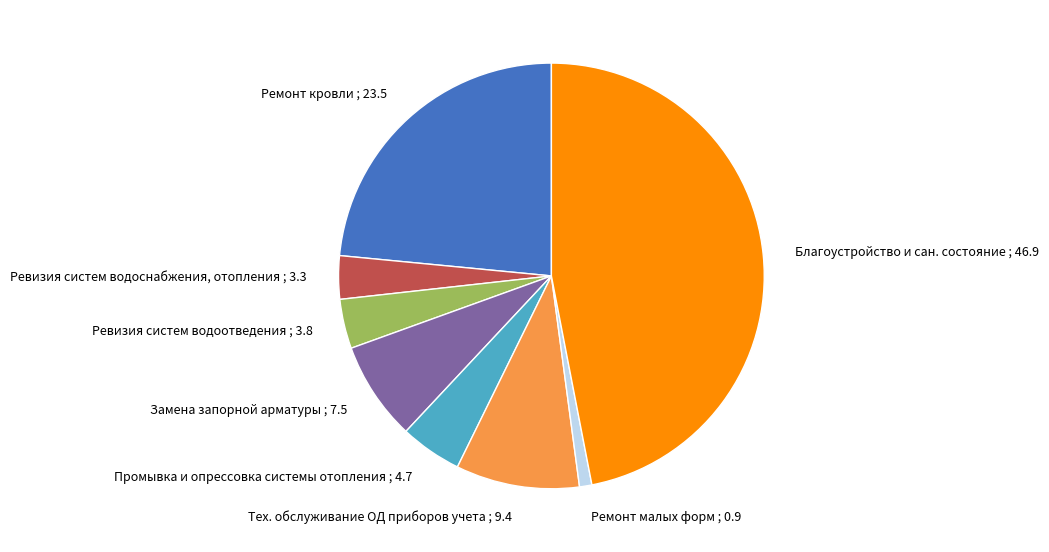

Is it true that Тех. обслуживание ОД приборов учета is 20% of the pie?

False